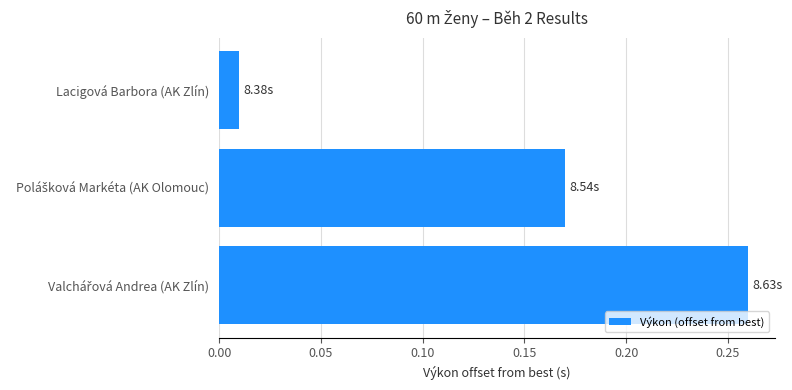

How many categories are shown in the chart?

3